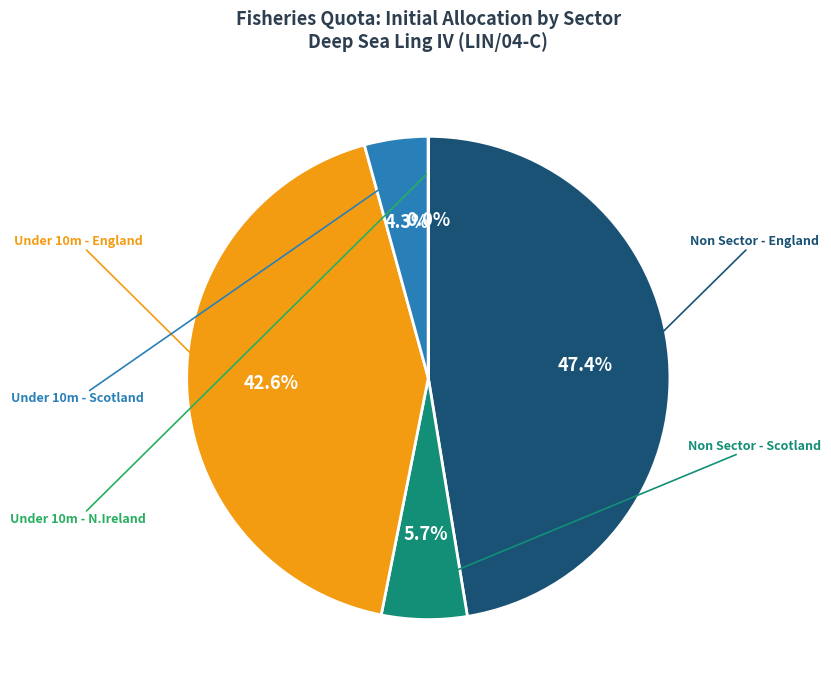

To the nearest percent, what percentage of the pie is Non Sector - Scotland?

6%